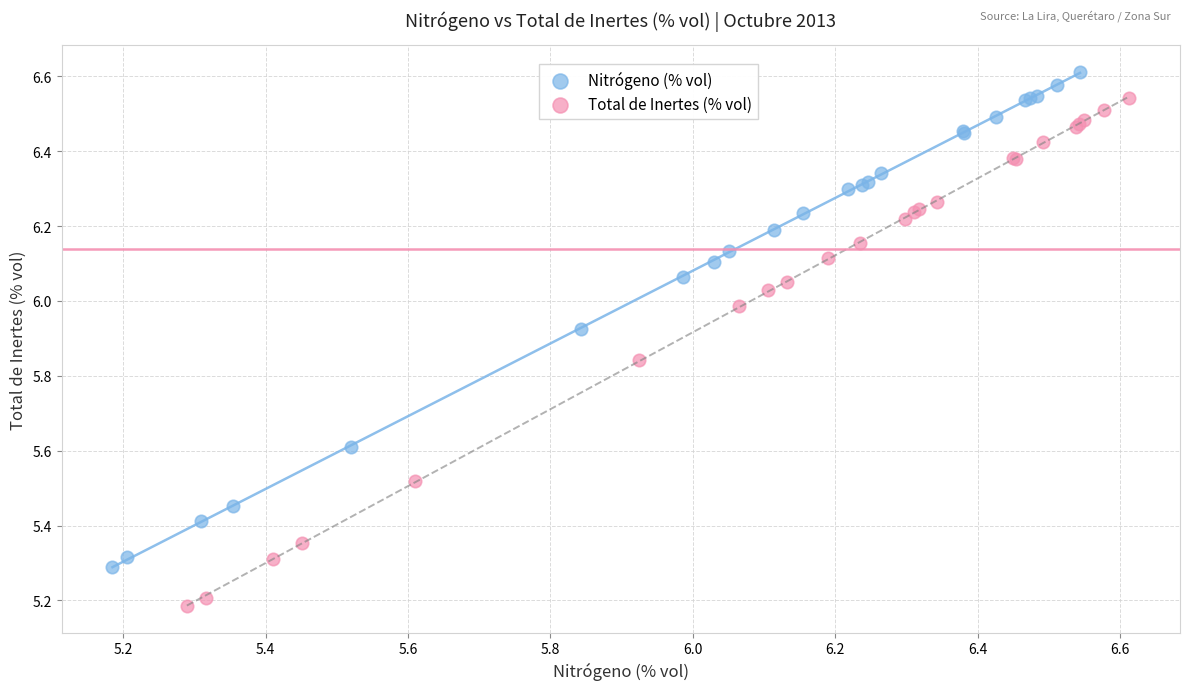

Which series has the widest spread of Y values?

Total de Inertes (% vol)